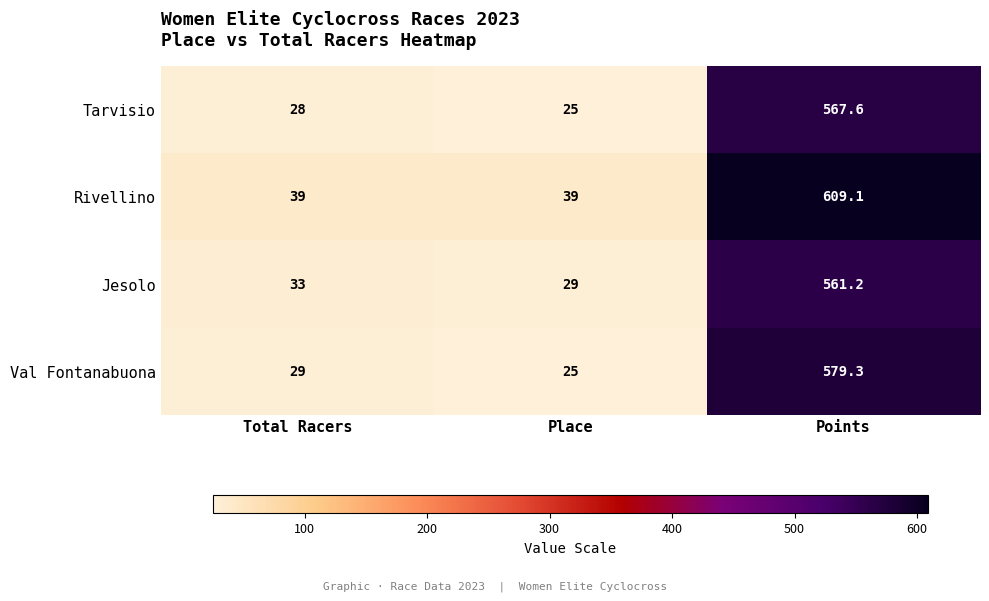

How many data points in Jesolo are less than 33?

1